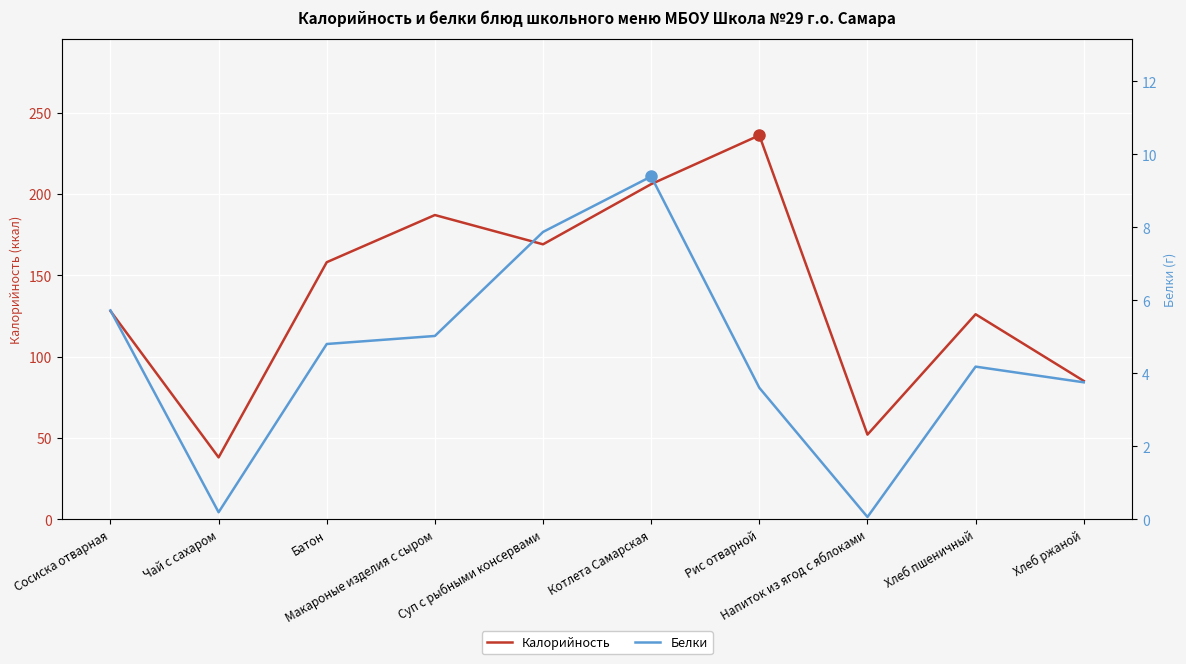

What is the difference between the maximum and minimum values in the Калорийность series?

198